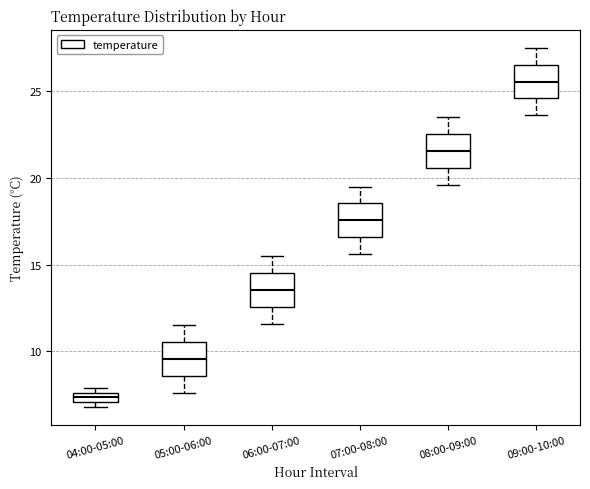

Where does the lower whisker of the box for 07:00-08:00 end on the y-axis? The values are not printed on the chart, so give them approximately, as read against the axis.

15.5